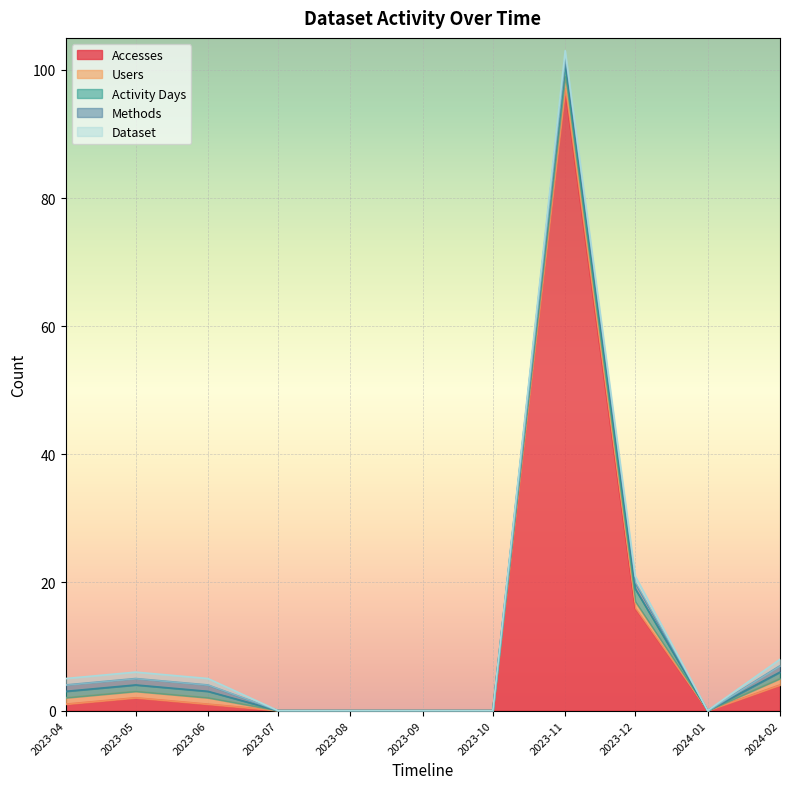

What are all the series names shown in the legend?

Accesses, Users, Activity Days, Methods, Dataset